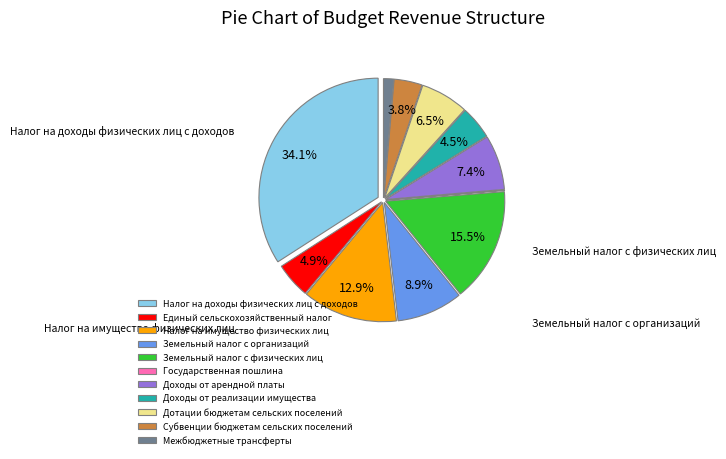

The Налог на имущество физических лиц slice represents 13% of the pie. True or false?

True